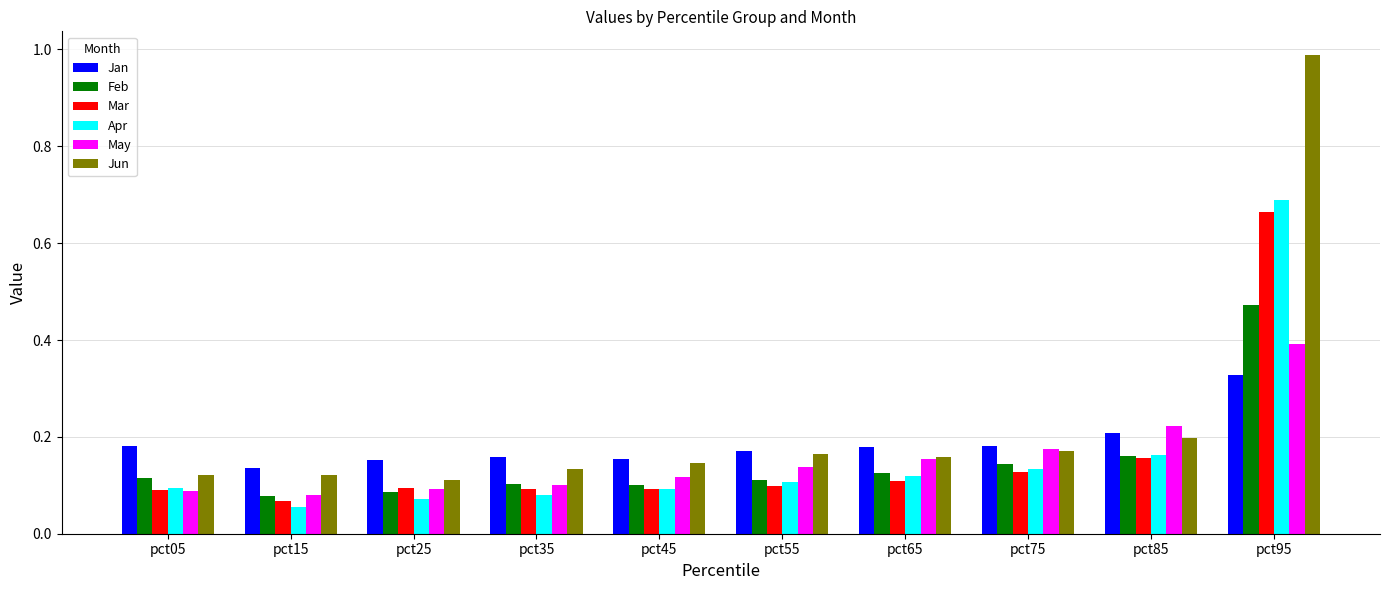

Rank the series by their maximum value, from lowest to highest.

Jan, May, Feb, Mar, Apr, Jun